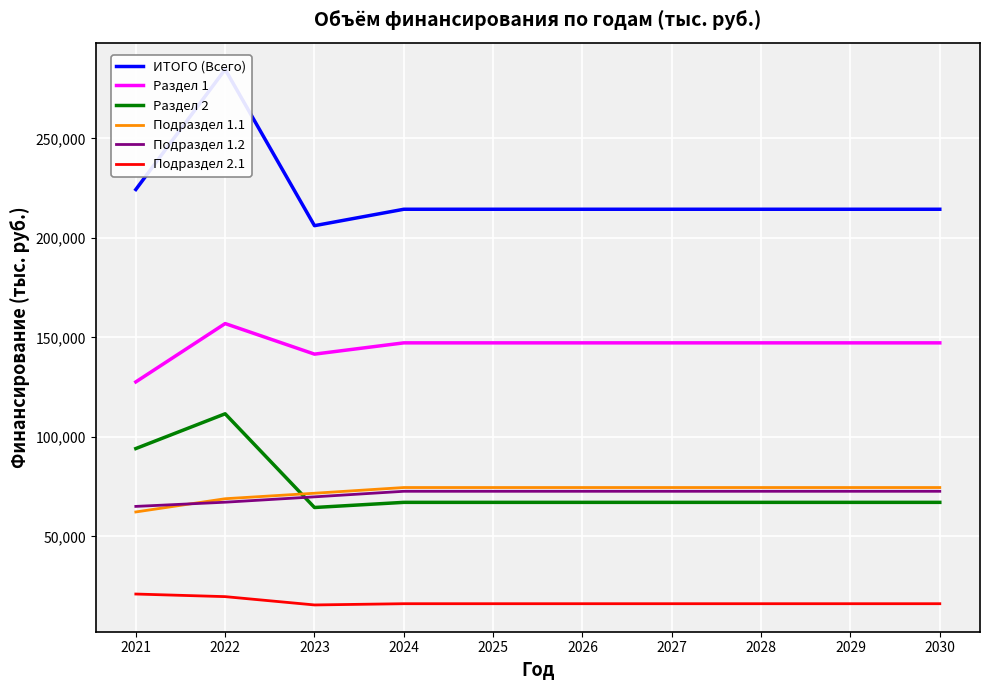

What is the lowest value of the ИТОГО (Всего) series?

206146.7